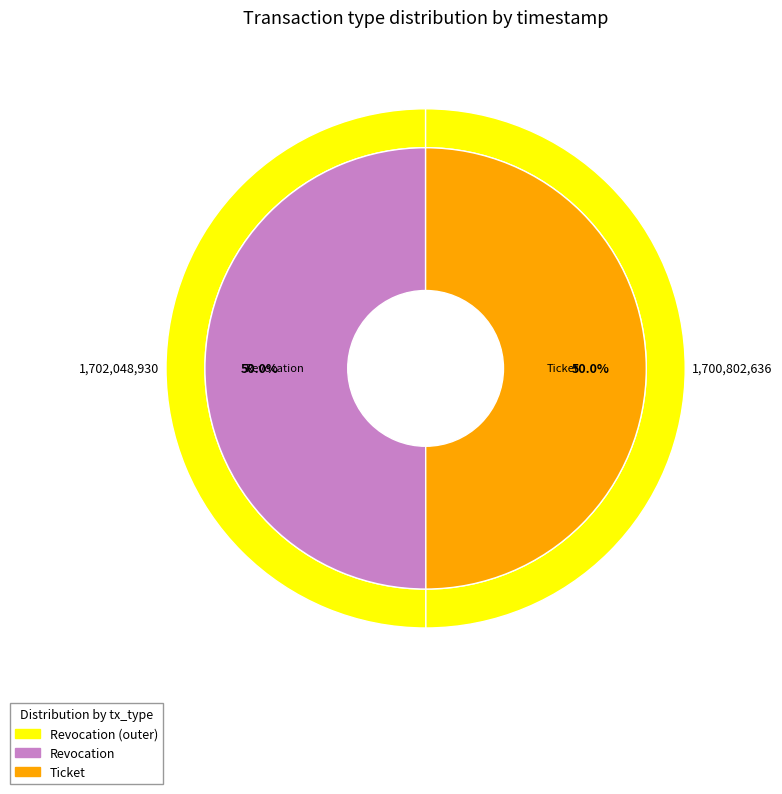

What is the change in value from Revocation to Ticket?

-1246294